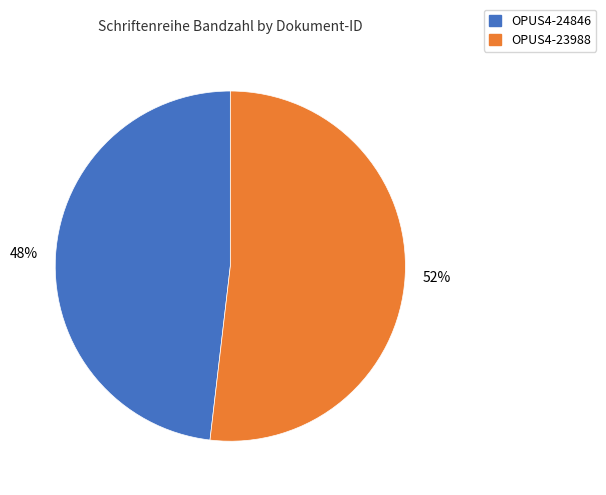

Do OPUS4-24846 and OPUS4-23988 together represent more than half of the pie?

Yes